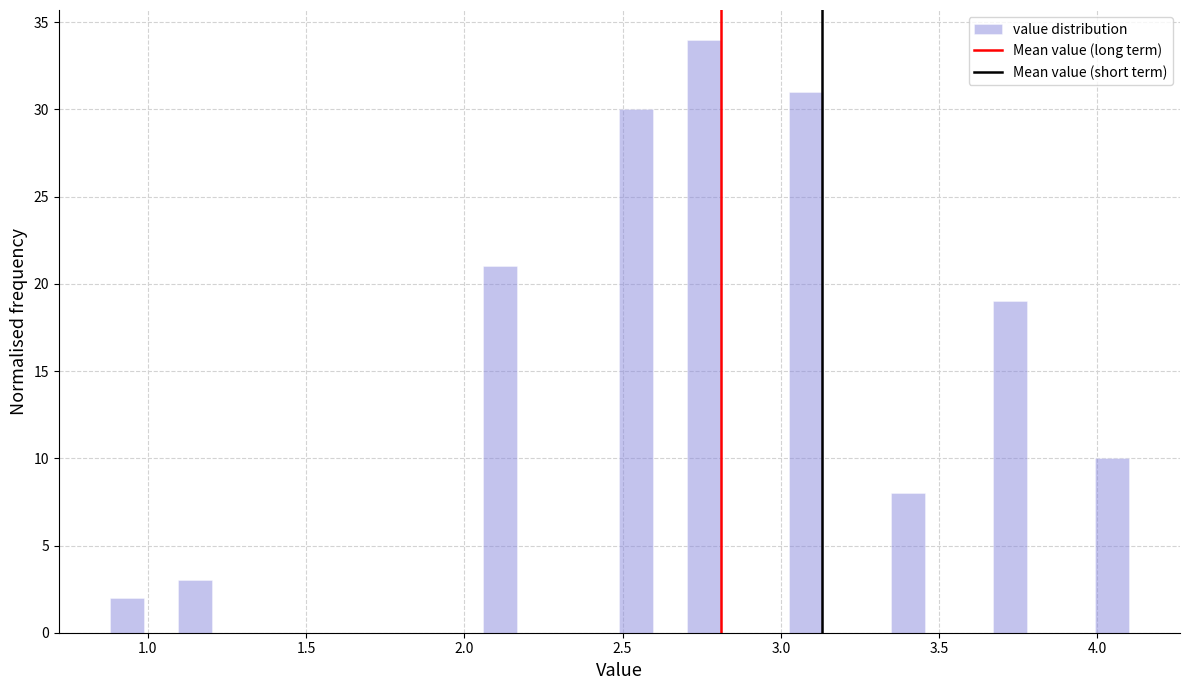

Around what value on the x-axis is the tallest bar? Give the approximate position of its centre, as read against the axis.

2.75